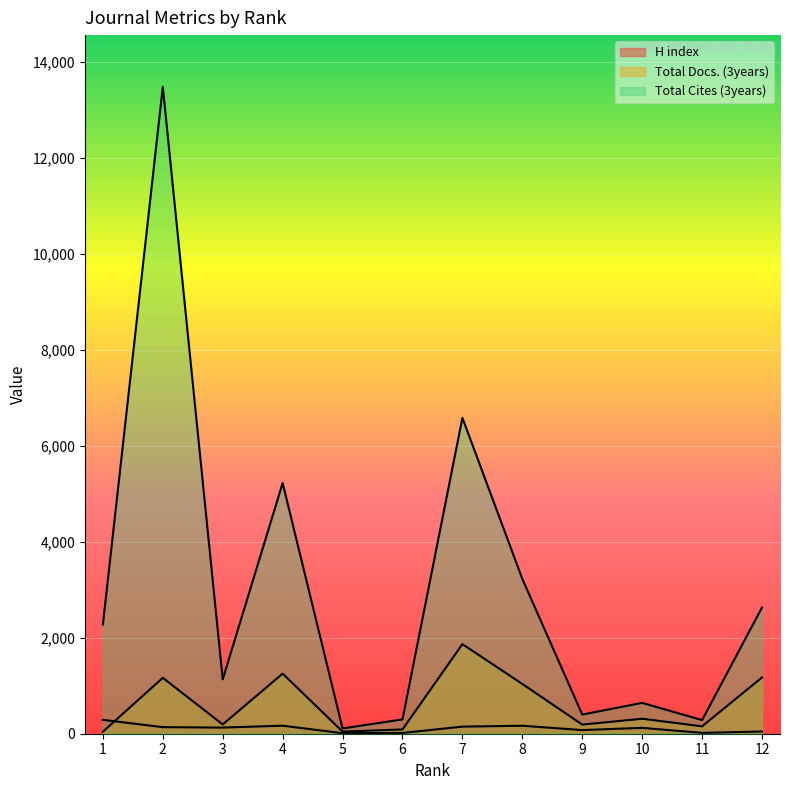

Read the Total Docs. (3years) value at 1, to the nearest 10.

40